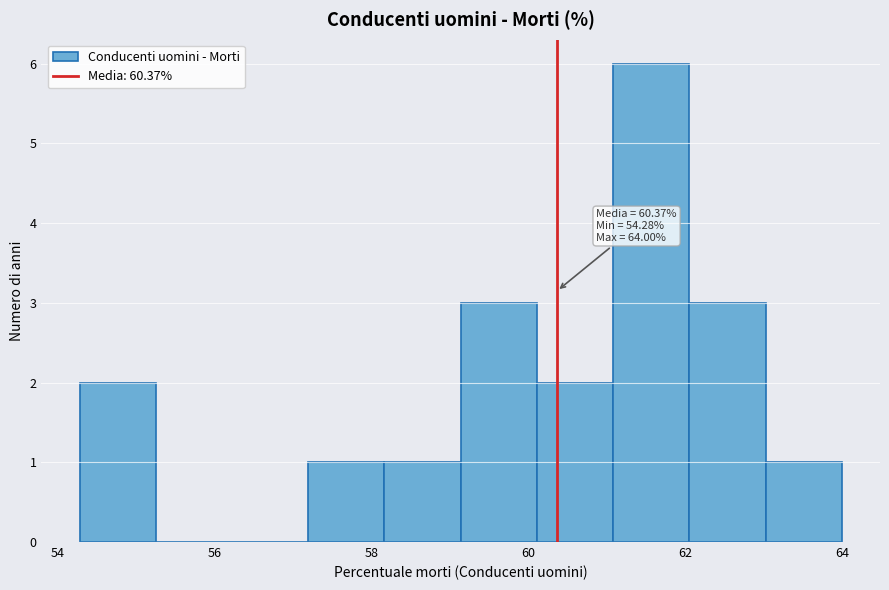

Which range on the x-axis has the tallest bar?

61.0 to 62.0